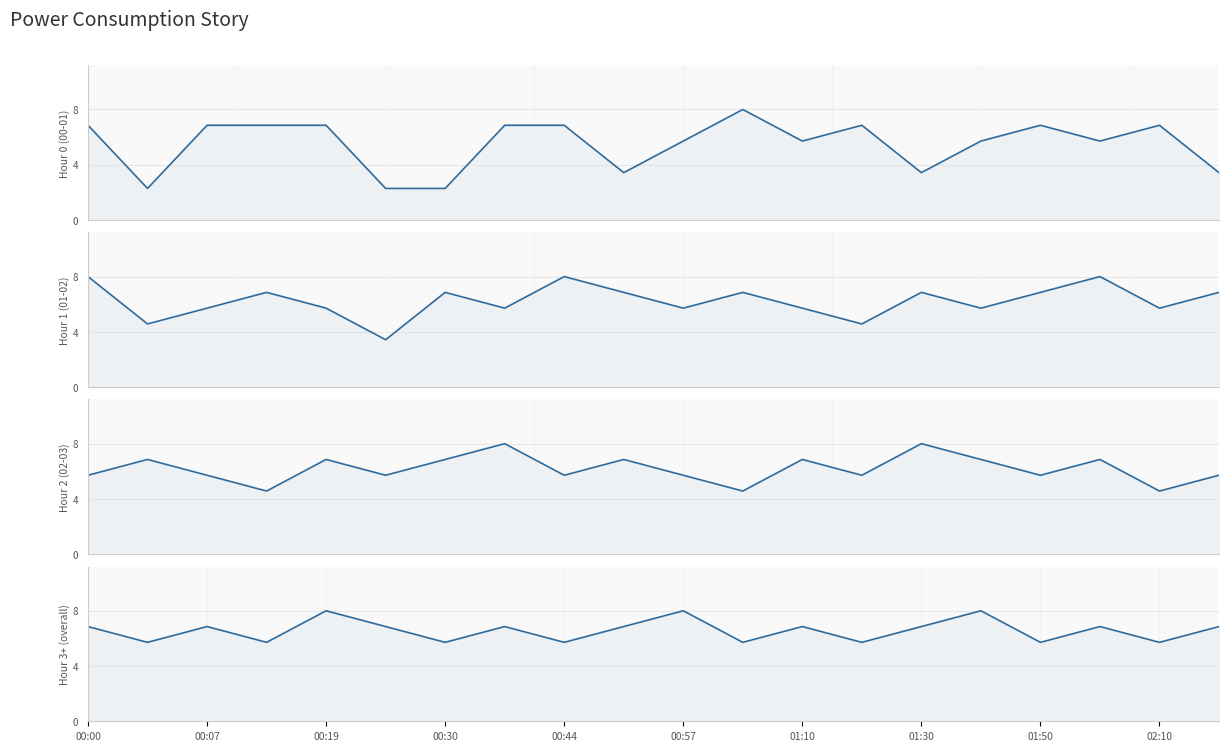

At which category is the sum across all series the highest?

00:00